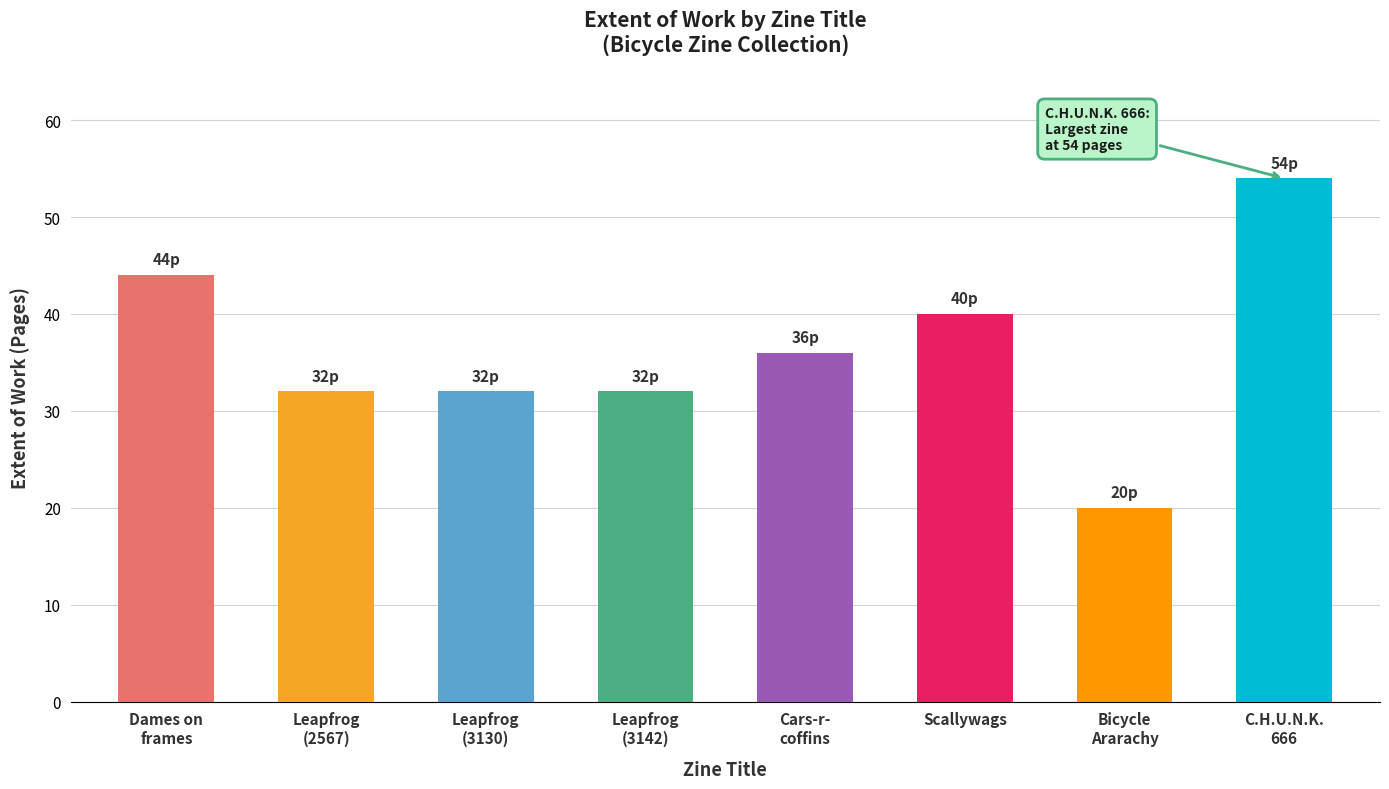

What is the sum of the values at Bicycle
Ararachy and Scallywags?

60